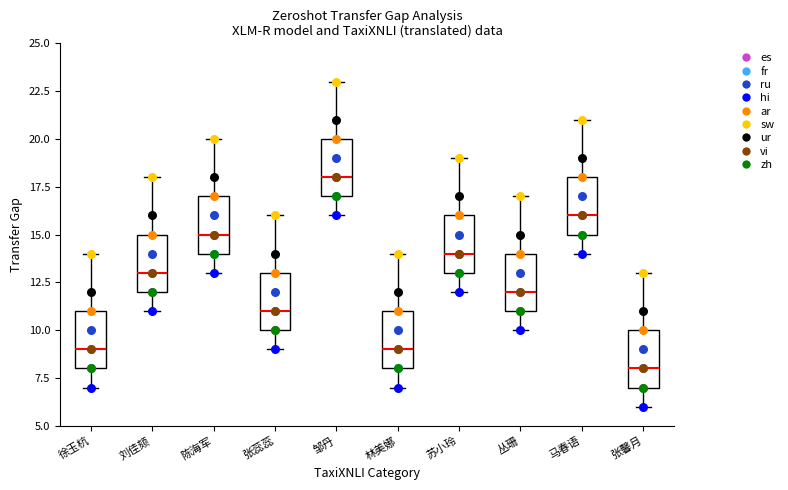

Reading left to right, read every box against the y-axis: the position of its median line, the range the box covers, and the ends of its whiskers. The values are not printed on the chart, so give them approximately, as read against the axis.

徐玉杭: median 9, box 8 to 11, whiskers 7 to 14
刘佳颏: median 13, box 12 to 15, whiskers 11 to 18
陈海军: median 15, box 14 to 17, whiskers 13 to 20
张蕊蕊: median 11, box 10 to 13, whiskers 9 to 16
邹丹: median 18, box 17 to 20, whiskers 16 to 23
林美娜: median 9, box 8 to 11, whiskers 7 to 14
苏小玲: median 14, box 13 to 16, whiskers 12 to 19
丛珊: median 12, box 11 to 14, whiskers 10 to 17
马春语: median 16, box 15 to 18, whiskers 14 to 21
张馨月: median 8, box 7 to 10, whiskers 6 to 13